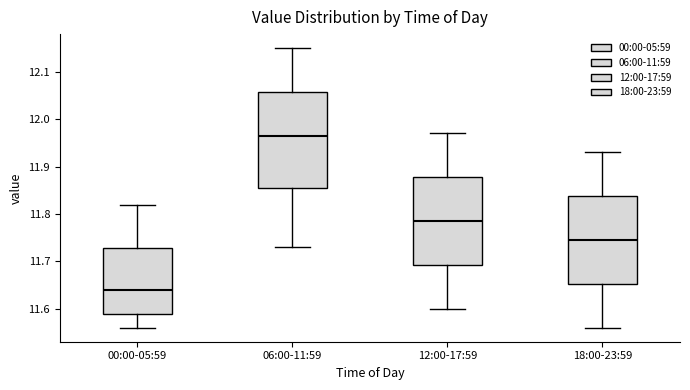

Reading left to right, read every box against the y-axis: the position of its median line, the range the box covers, and the ends of its whiskers. The values are not printed on the chart, so give them approximately, as read against the axis.

00:00-05:59: median 11.64, box 11.59 to 11.73, whiskers 11.56 to 11.82
06:00-11:59: median 11.97, box 11.86 to 12.06, whiskers 11.73 to 12.15
12:00-17:59: median 11.79, box 11.69 to 11.88, whiskers 11.60 to 11.97
18:00-23:59: median 11.75, box 11.65 to 11.84, whiskers 11.56 to 11.93